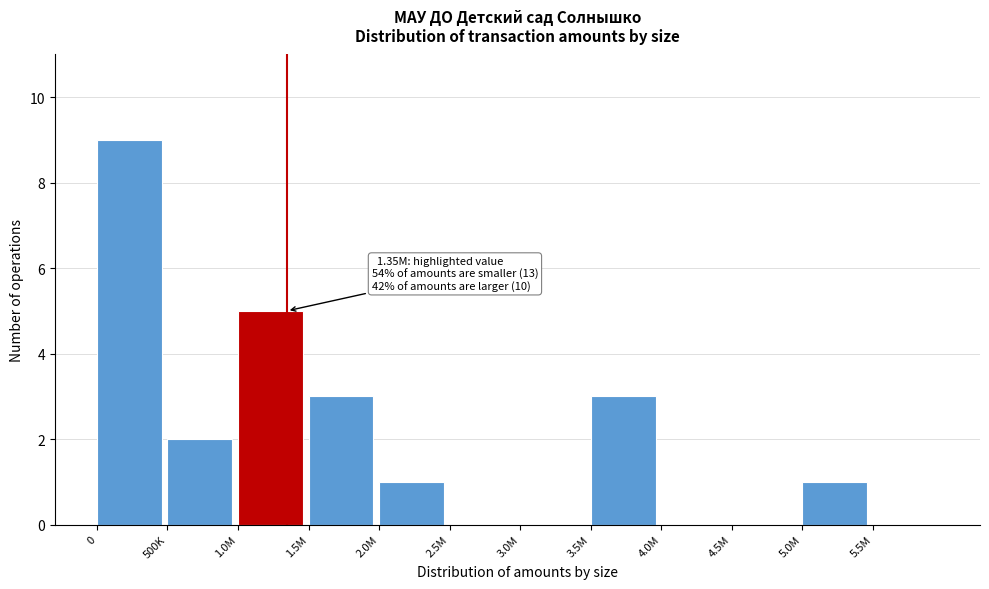

Reading left to right, list all the values displayed in this chart.

0=9	500K=2	1.0M=5	1.5M=3	2.0M=1	2.5M=0	3.0M=0	3.5M=3	4.0M=0	4.5M=0	5.0M=1	5.5M=0